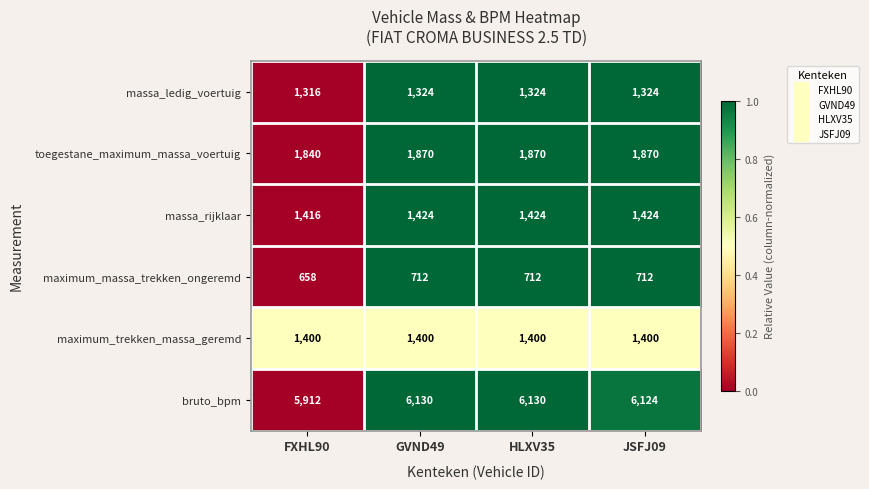

List the series in order of their peak value, highest first.

bruto_bpm, toegestane_maximum_massa_voertuig, massa_rijklaar, maximum_trekken_massa_geremd, massa_ledig_voertuig, maximum_massa_trekken_ongeremd